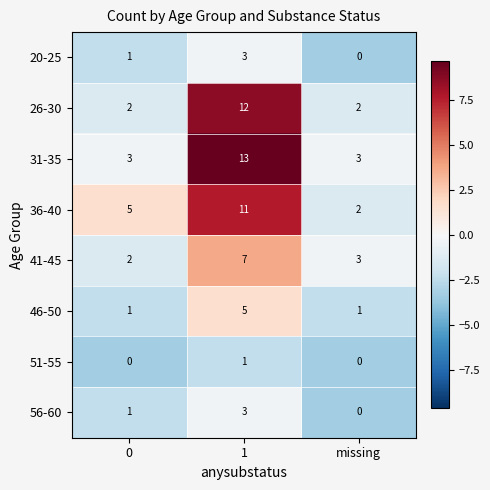

True or false: 26-30 has a value of 12 at 1.

True